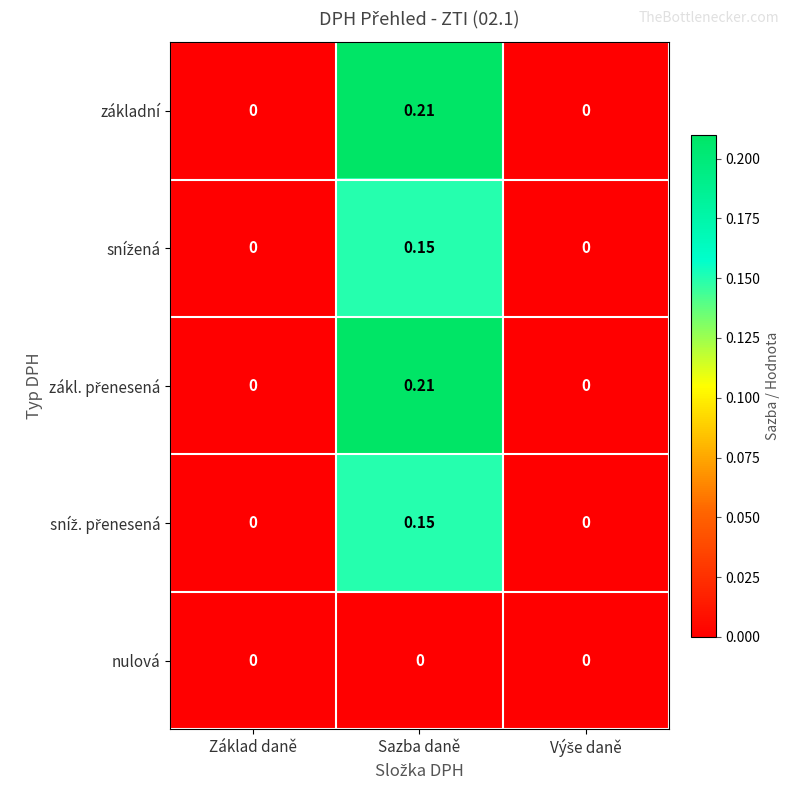

At which category is the sum across all series the highest?

Sazba daně